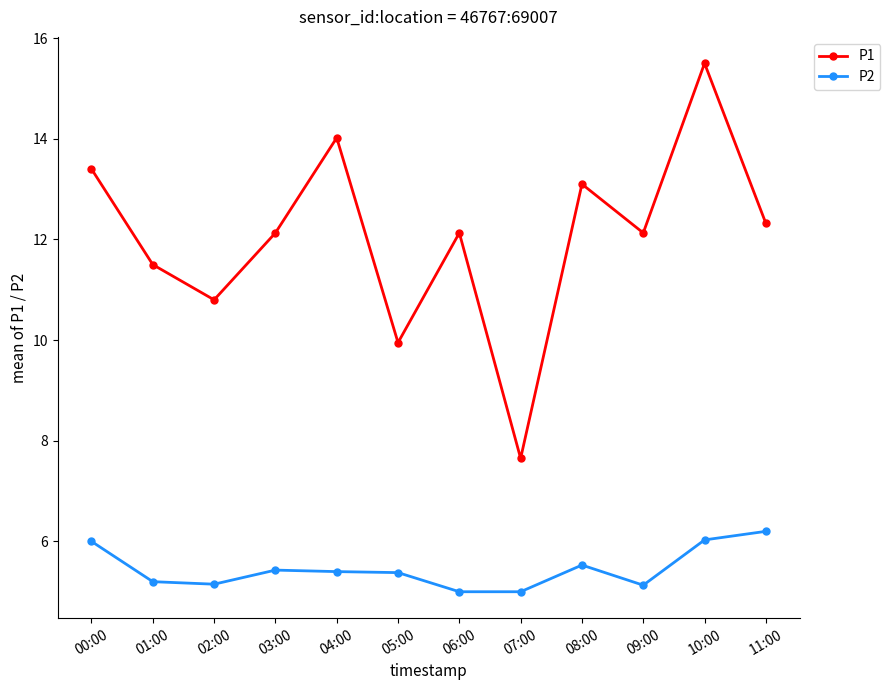

True or false: P1 and P2 intersect in this chart.

False